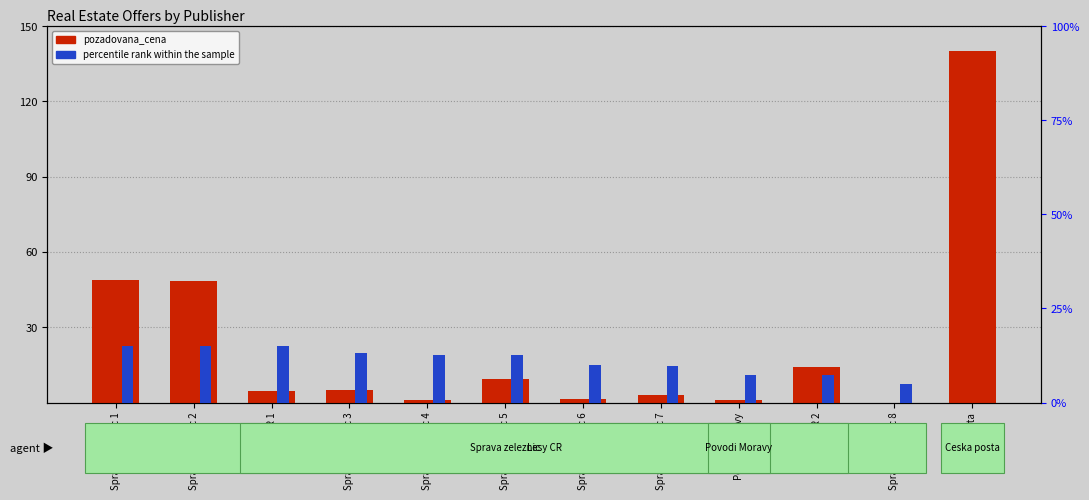

True or false: percentile rank within the sample has a value of 12.7 at Sprava zeleznic 4.

True